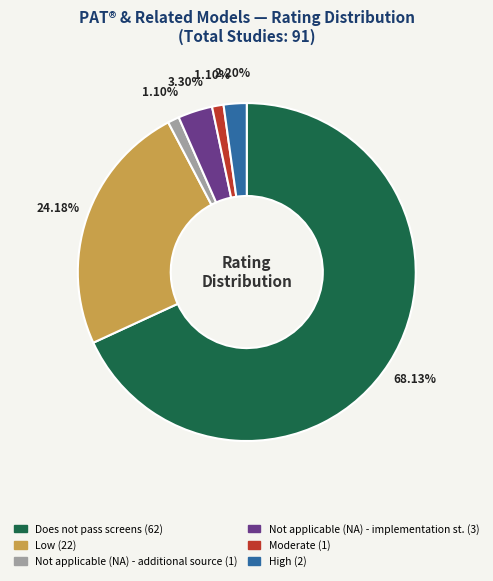

To the nearest percent, what percentage of the pie is Moderate?

1%